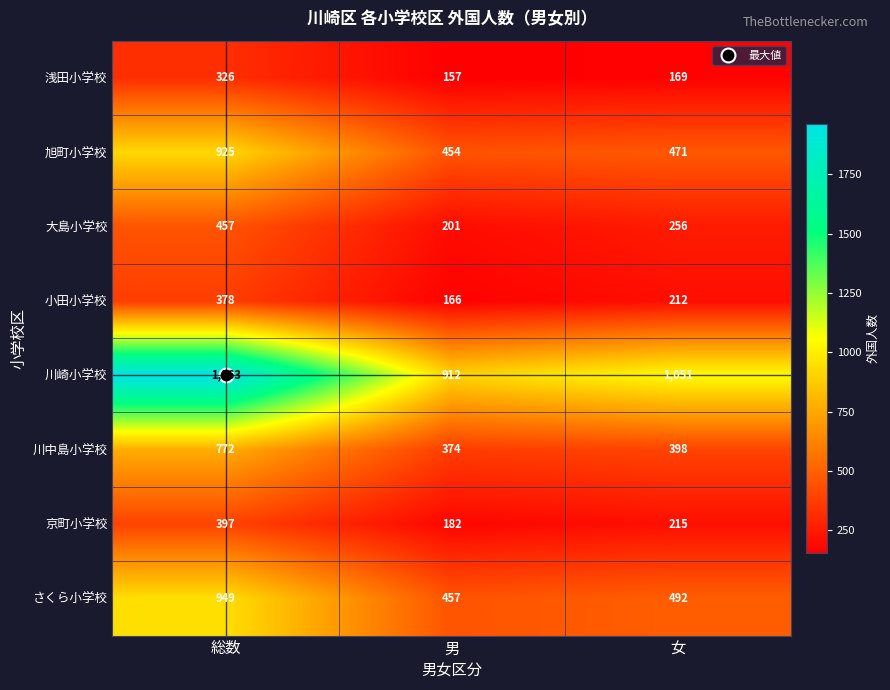

List the series in order of their peak value, highest first.

川崎小学校, さくら小学校, 旭町小学校, 川中島小学校, 大島小学校, 京町小学校, 小田小学校, 浅田小学校